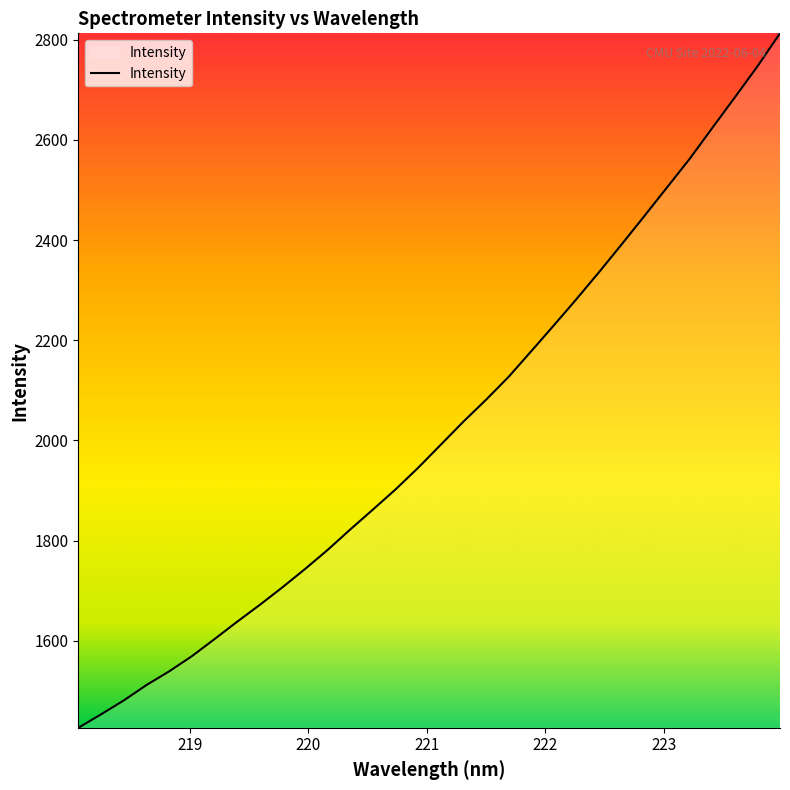

What is the greatest value displayed?

2812.8